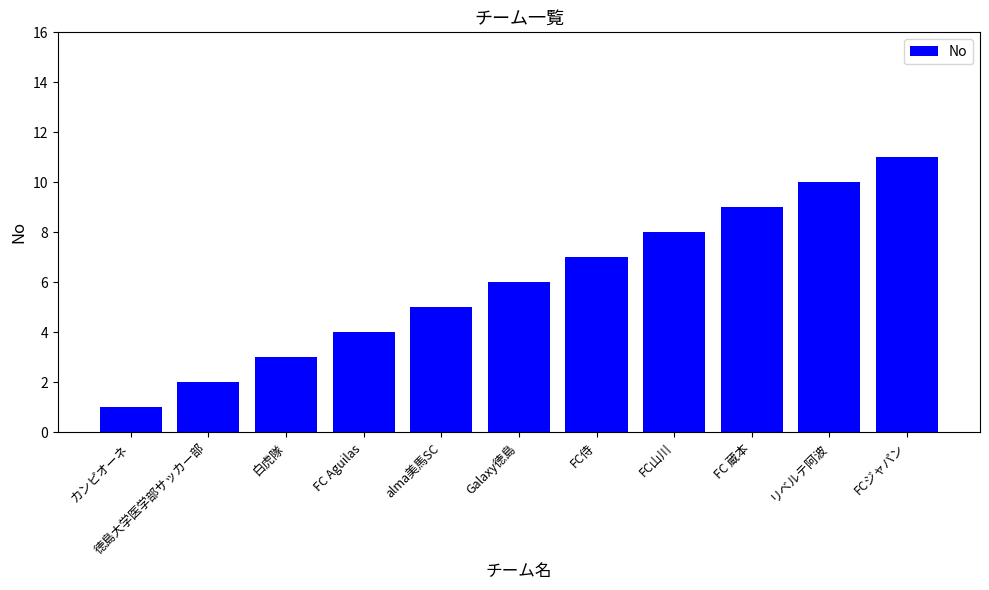

How many bars are there in total?

11